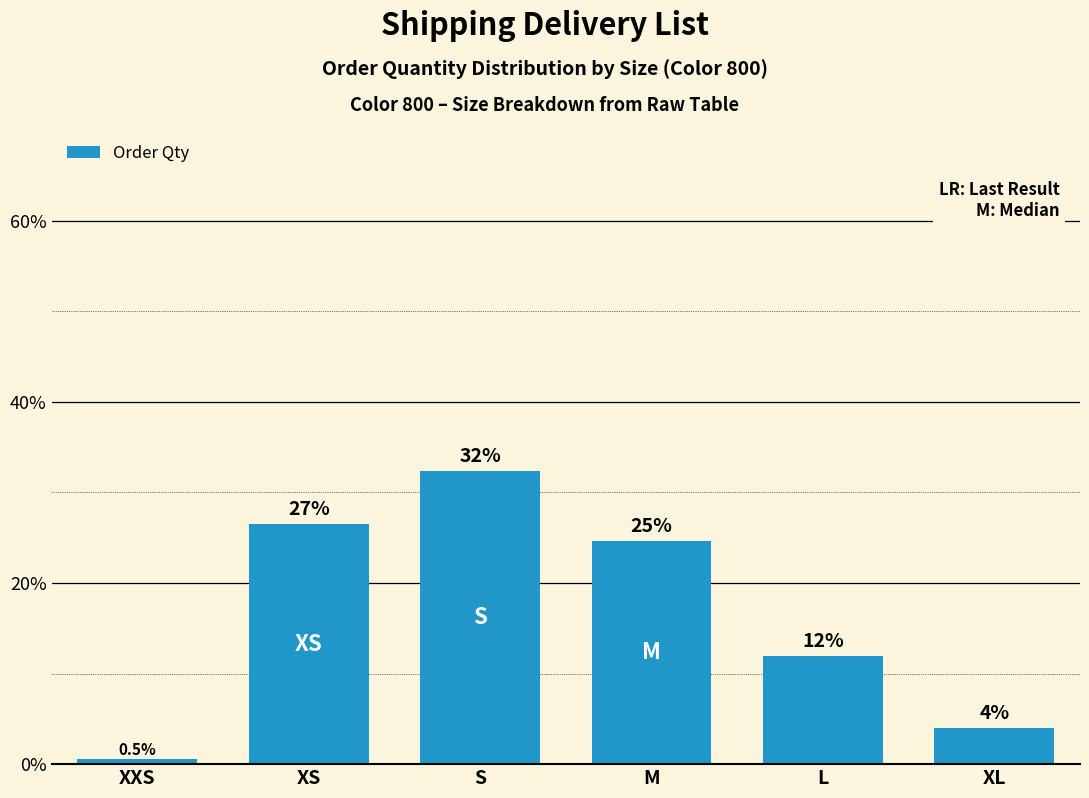

What position from the right is L?

2